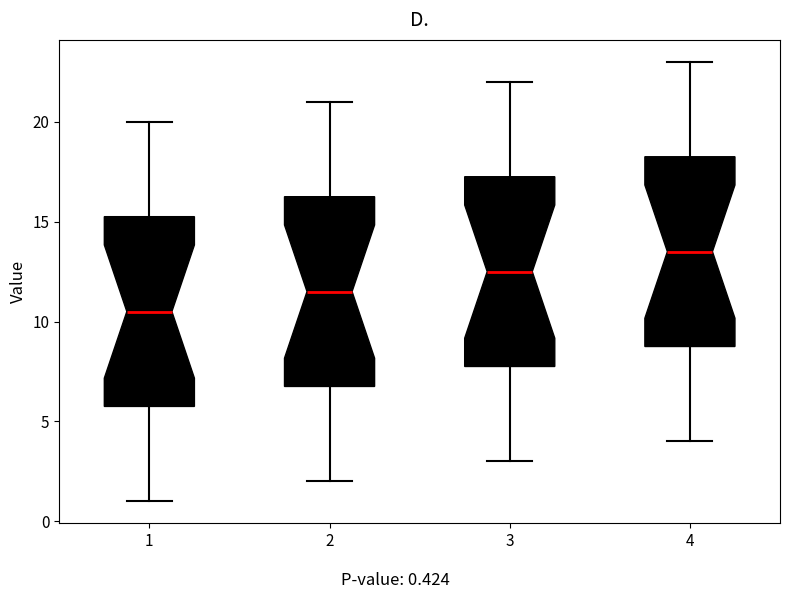

Reading left to right, read every box against the y-axis: the position of its median line, the range the box covers, and the ends of its whiskers. The values are not printed on the chart, so give them approximately, as read against the axis.

1: median 10.5, box 6.0 to 15.5, whiskers 1.0 to 20.0
2: median 11.5, box 7.0 to 16.5, whiskers 2.0 to 21.0
3: median 12.5, box 8.0 to 17.5, whiskers 3.0 to 22.0
4: median 13.5, box 9.0 to 18.5, whiskers 4.0 to 23.0